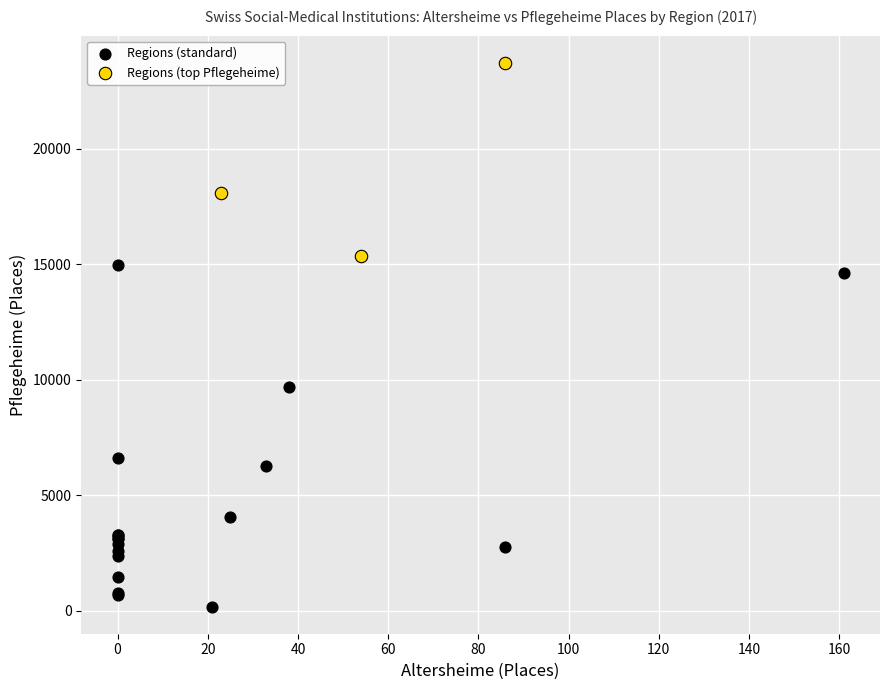

Which series contains the lowest Y value?

Regions (standard)